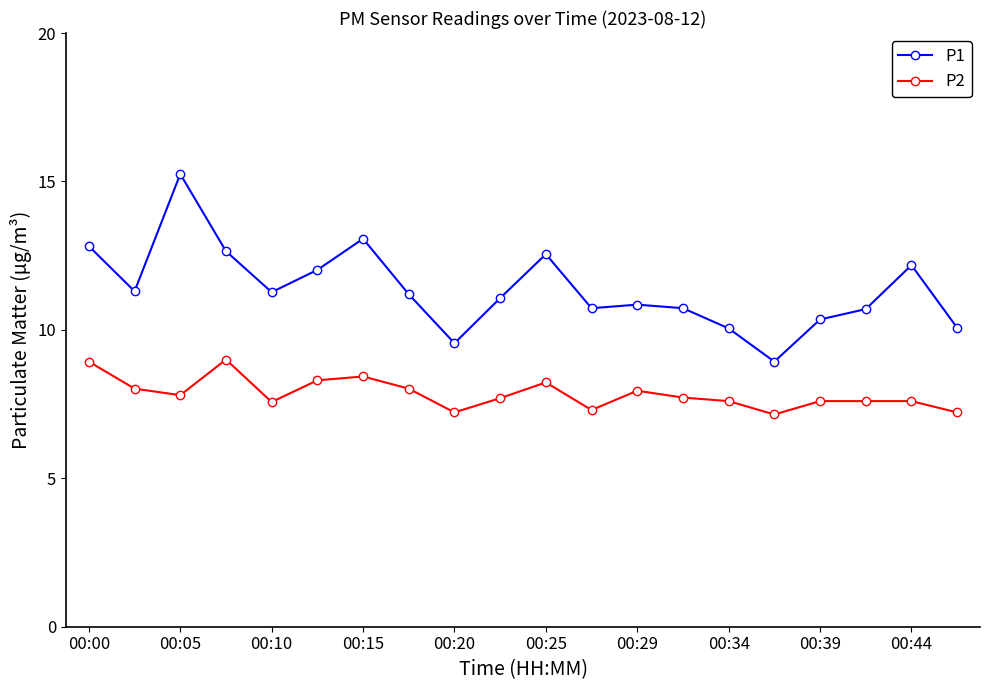

True or false: P1 has more than 1 points higher than both neighbors.

True